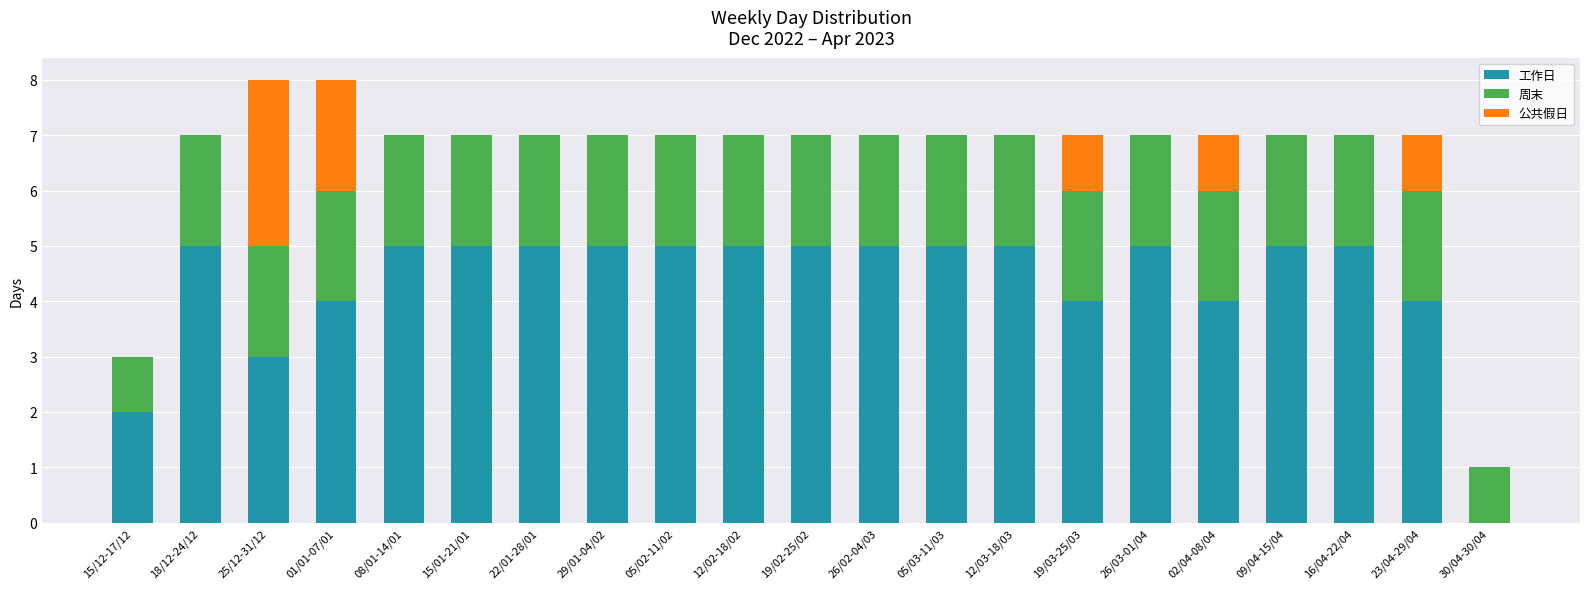

What is the highest value of the 工作日 series?

5